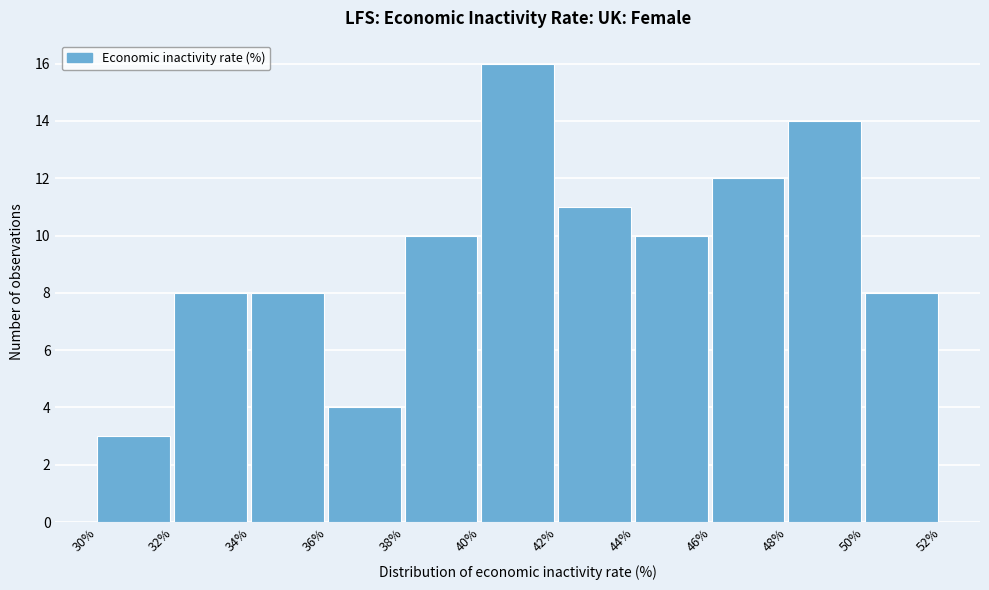

How tall is the bar that spans 32% to 34% on the x-axis? The values are not printed on the chart, so give them approximately, as read against the axis.

8